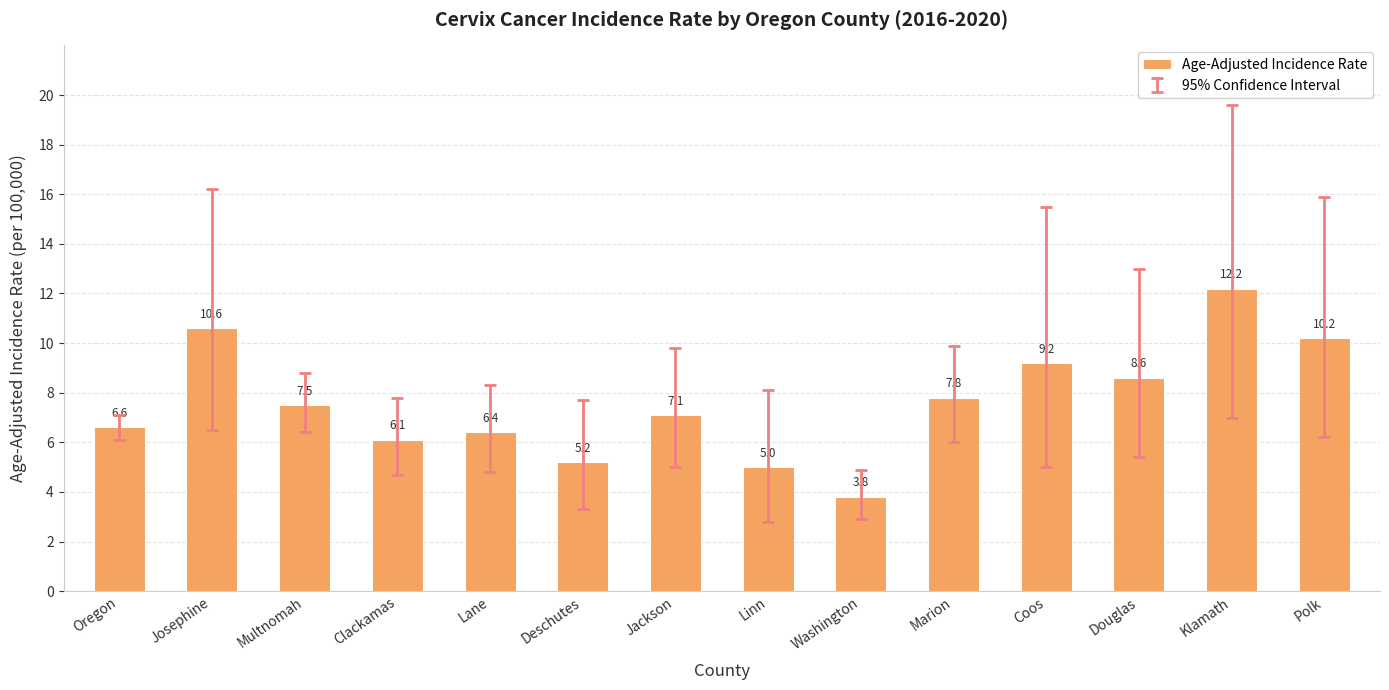

What is the average value?

7.6